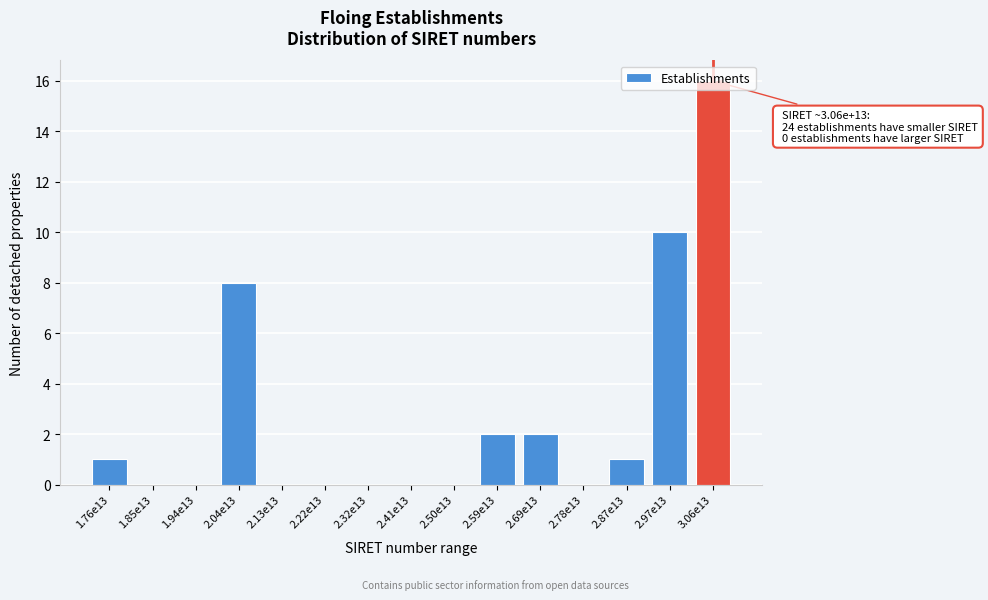

The value at 1.85e13 is 6. True or false?

False